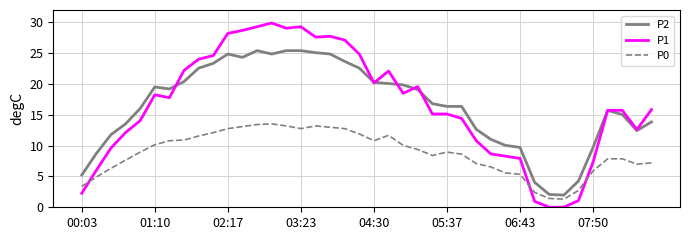

What is the sum of all P0 values?

352.5